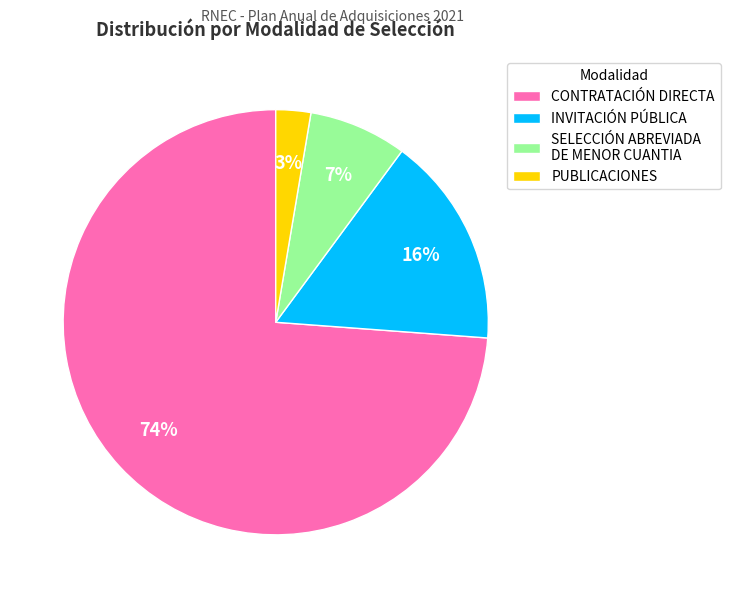

Count the number of slices in the pie.

4